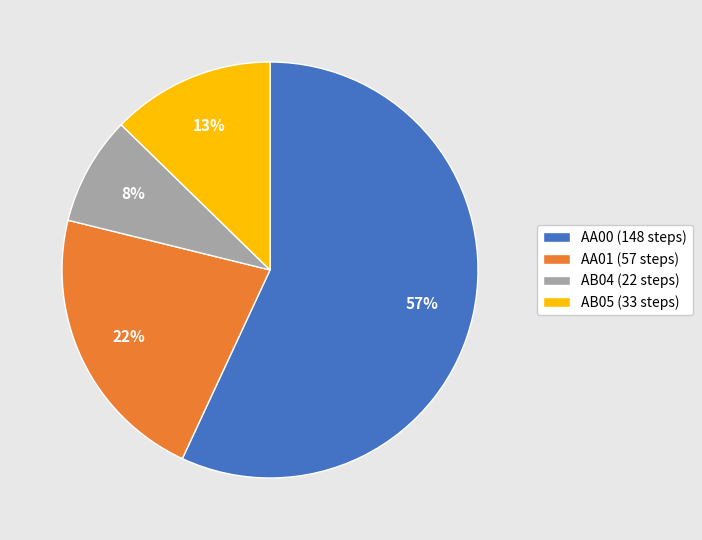

What percentage is the AB05 slice, to the nearest percent?

13%